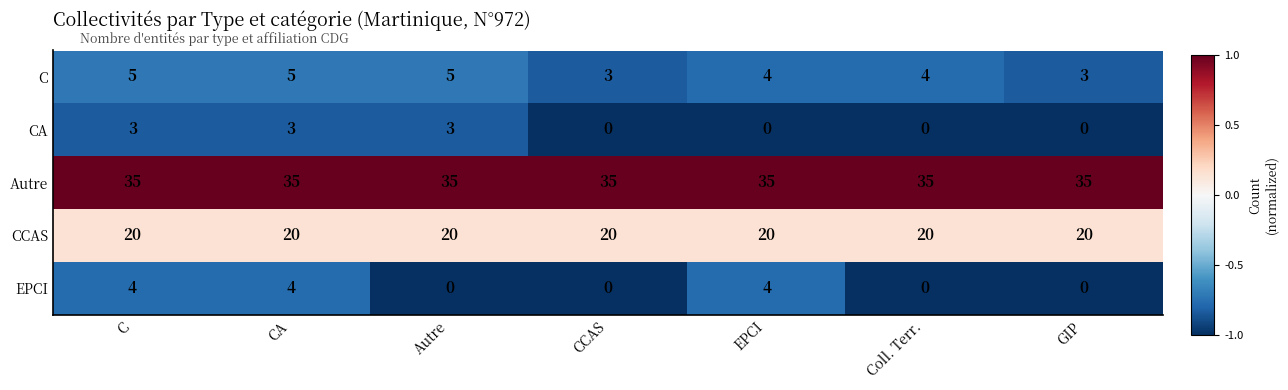

Which series changed the most between Autre and EPCI?

EPCI